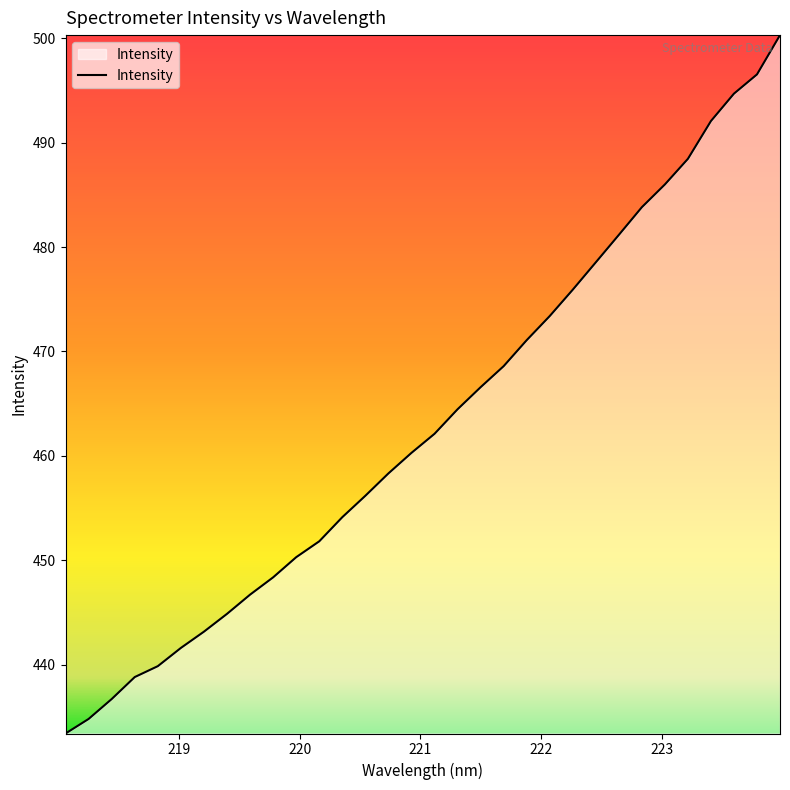

What is the greatest value displayed?

500.3